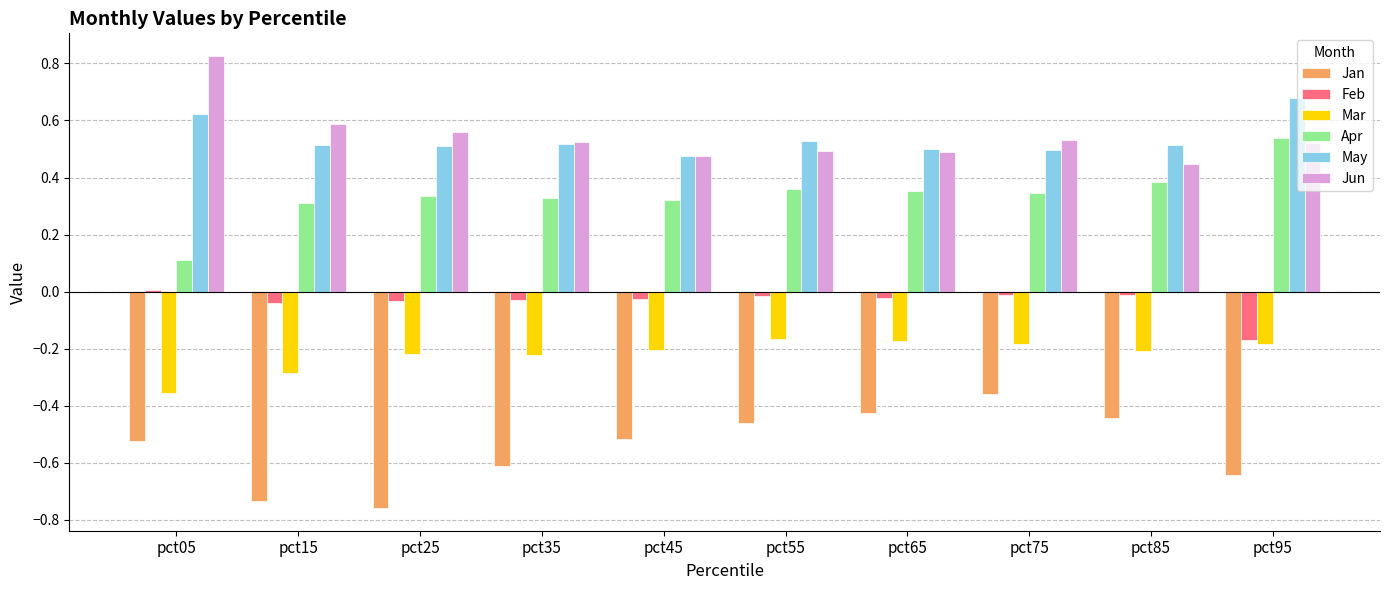

Which category has the highest value across all series?

pct05